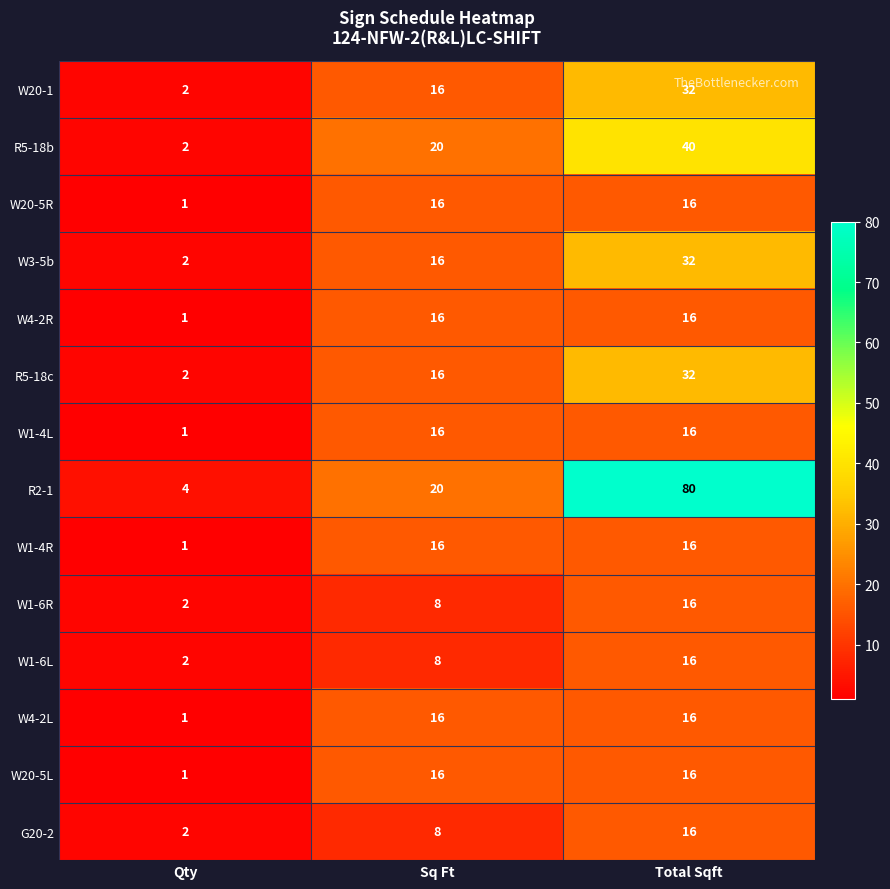

True or false: W1-6L has a value of 3 at Qty.

False